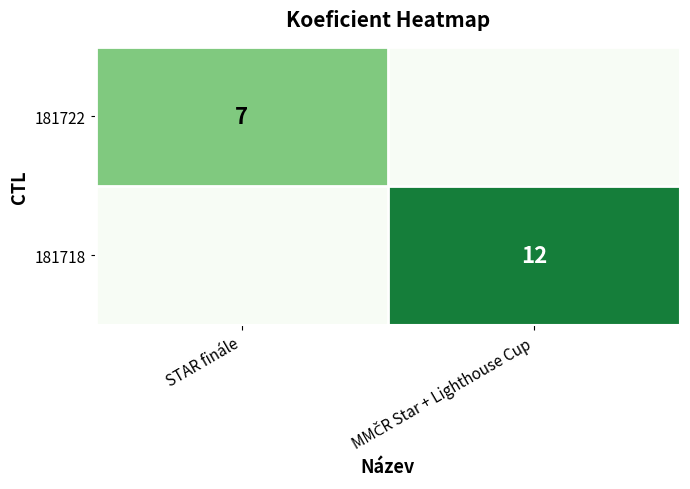

Is it true that 181722 equals 3 at STAR finále?

False